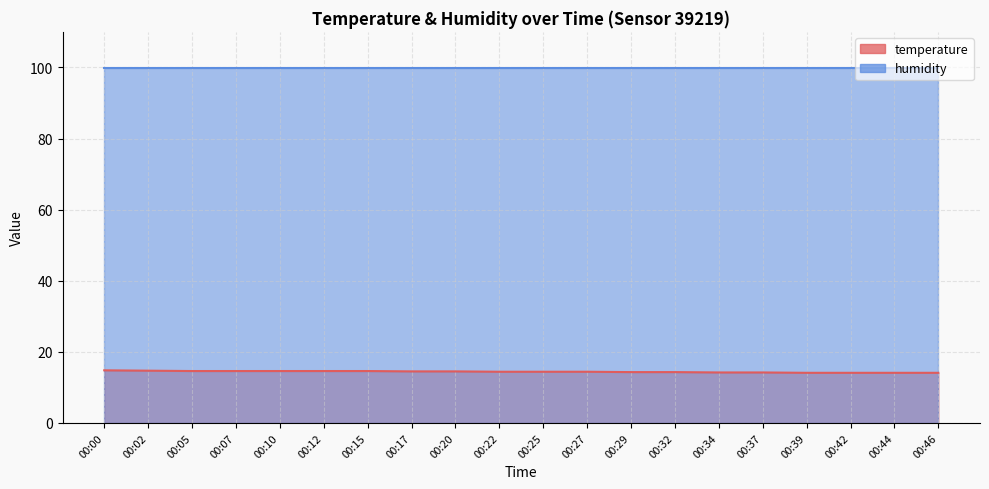

List the labels in order of value, smallest first.

00:39, 00:42, 00:44, 00:46, 00:34, 00:37, 00:29, 00:32, 00:22, 00:25, 00:27, 00:17, 00:20, 00:05, 00:07, 00:10, 00:12, 00:15, 00:02, 00:00